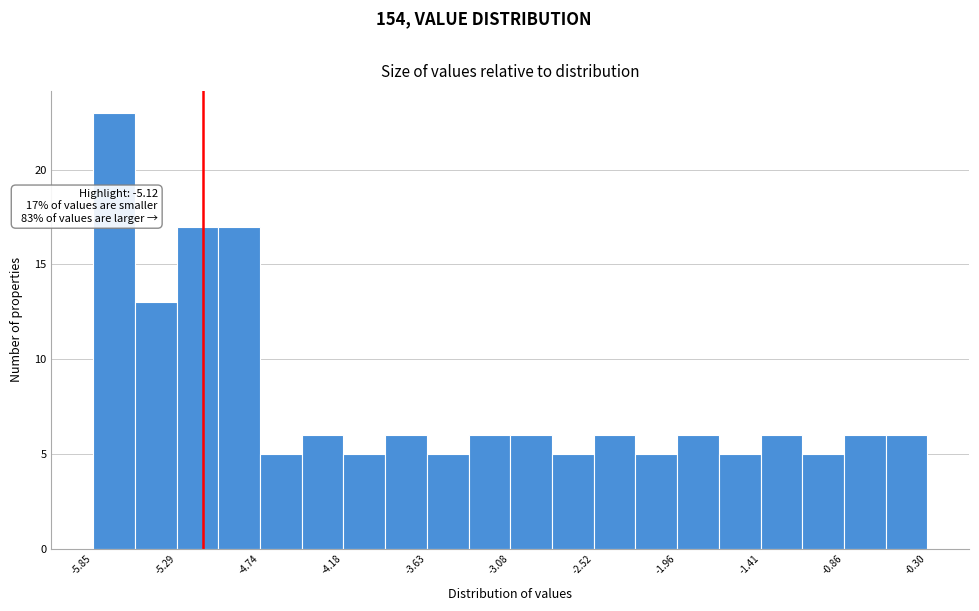

Read against the x-axis, roughly where is the centre of the tallest bar?

-5.7